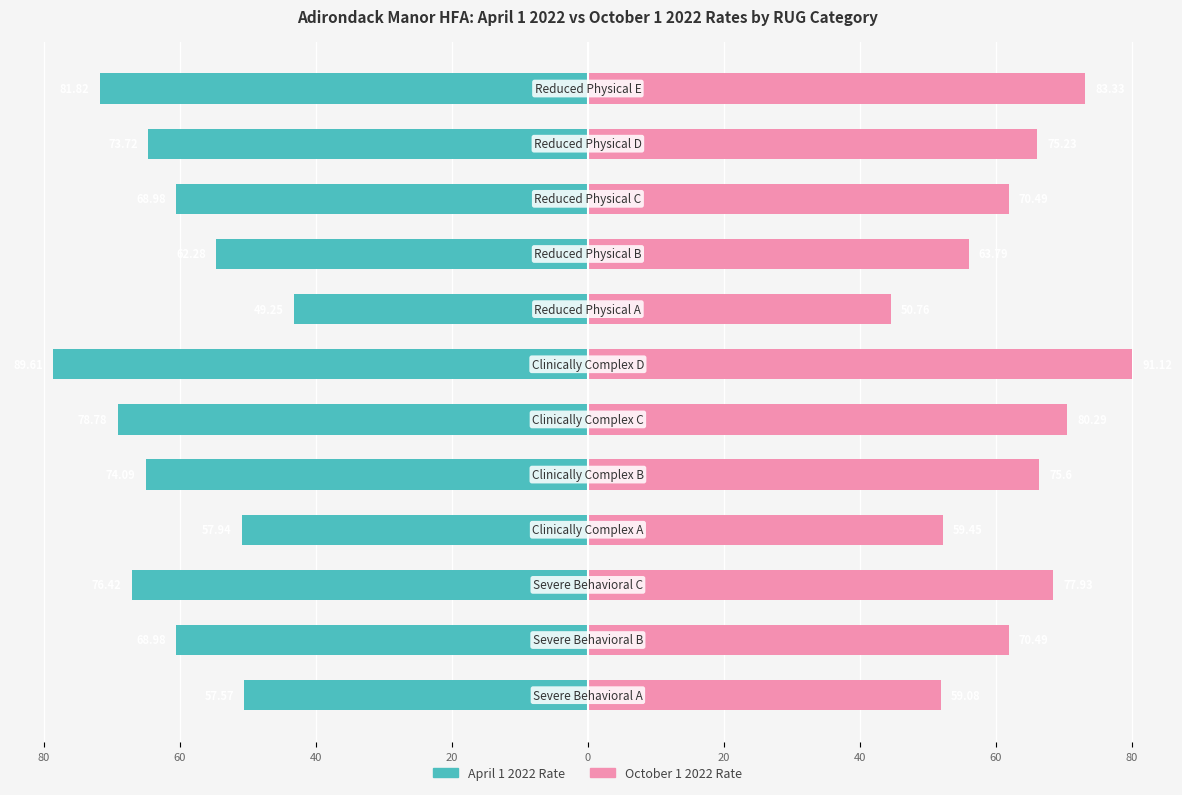

Between 9 and 80, which is larger?

80